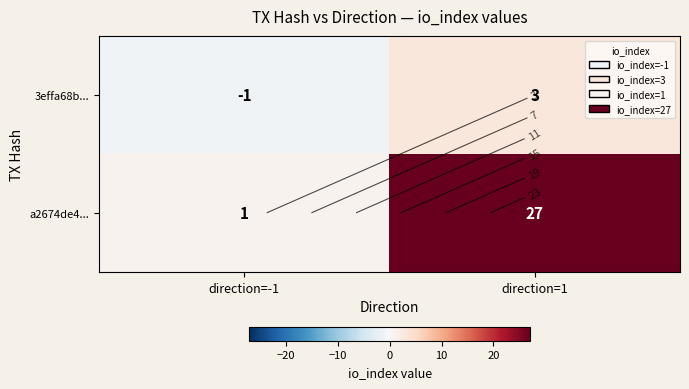

What is the difference between the maximum and minimum values in the 3effa68b... series?

4